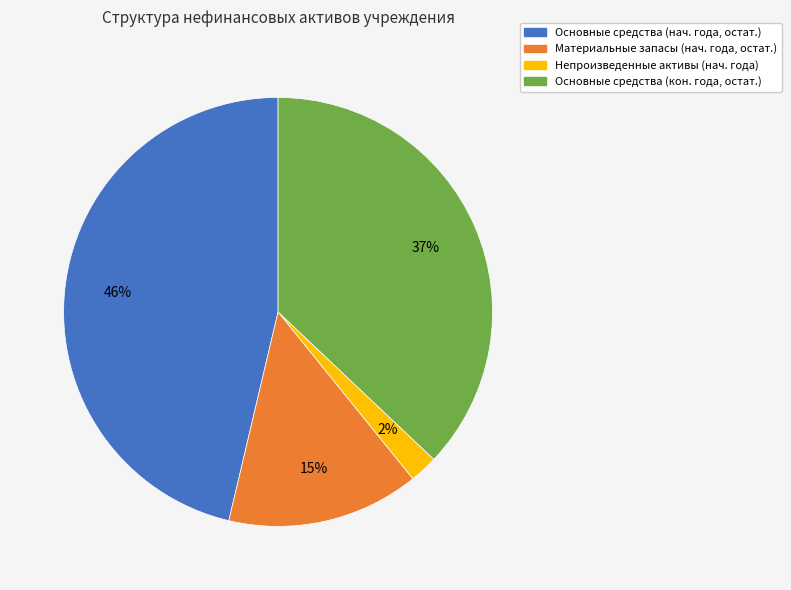

Does any single category account for the majority?

No